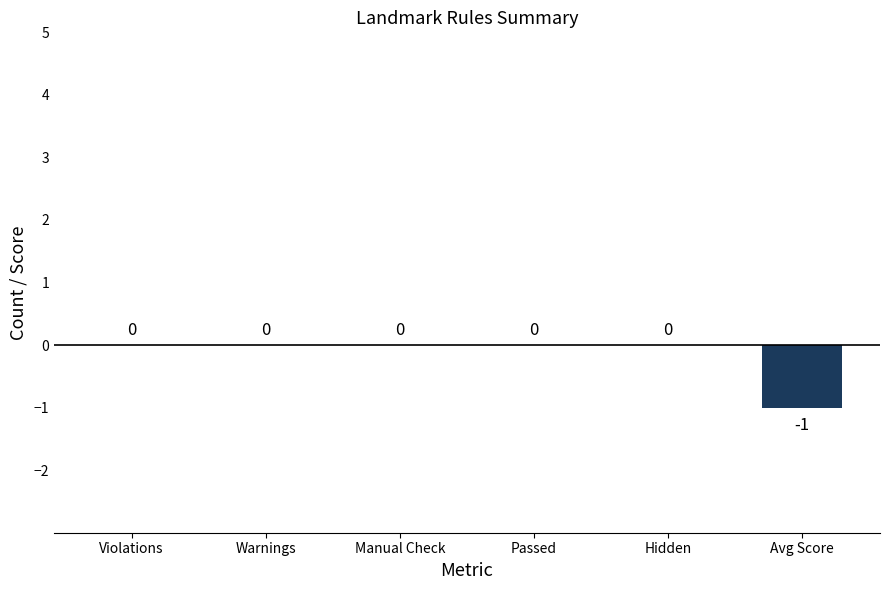

True or false: the data shows 0 at Manual Check.

True